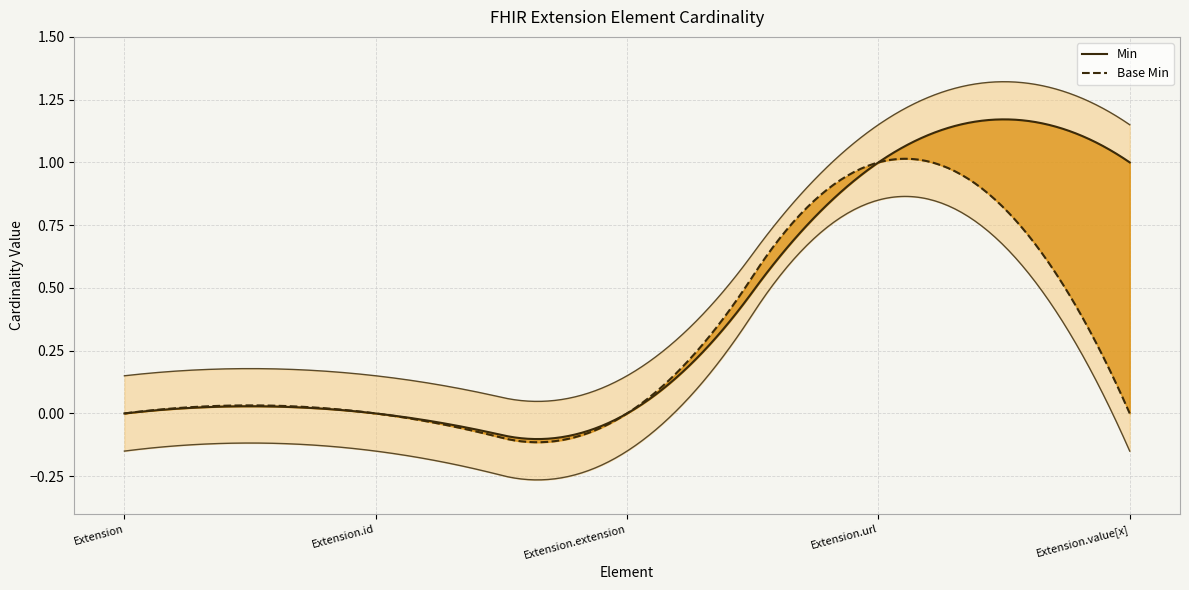

At how many categories does at least one series exceed 0?

2